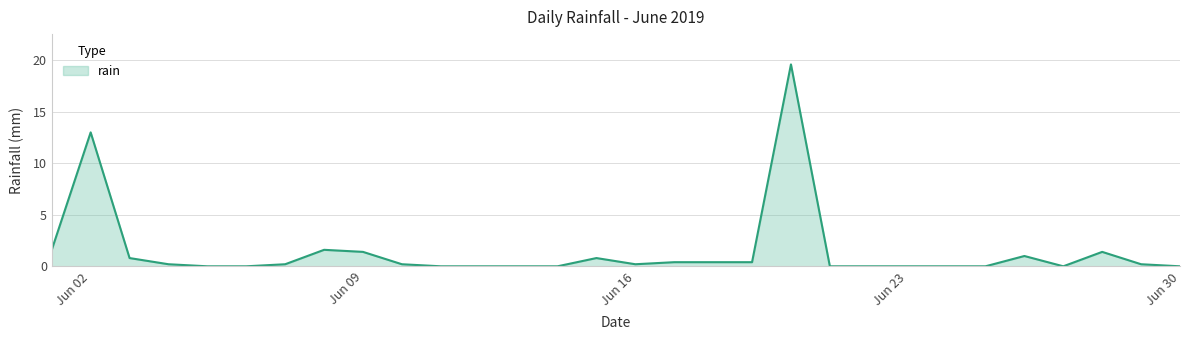

What is the difference between the maximum and minimum values?

19.6